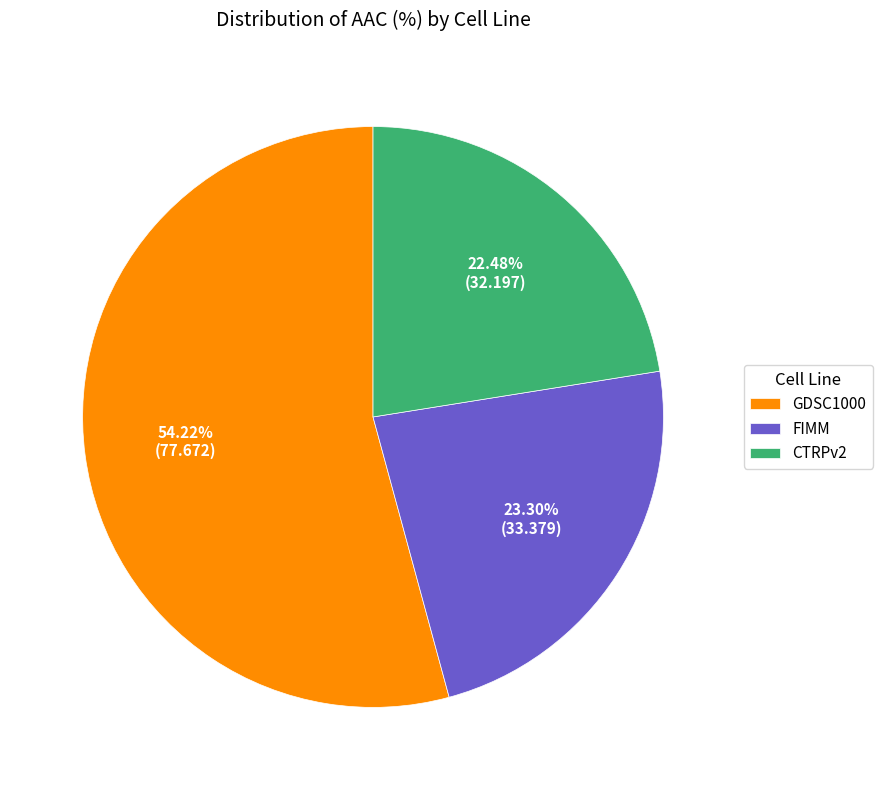

Does any single category account for the majority?

Yes